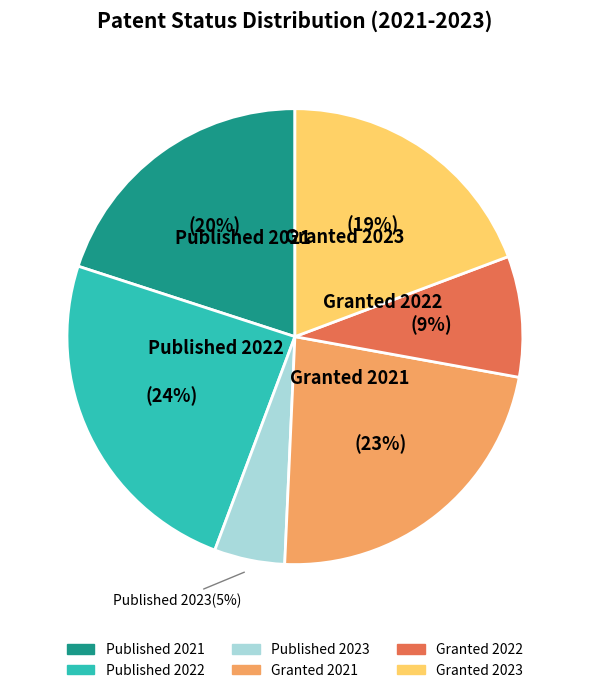

How many slices are in this pie chart?

6